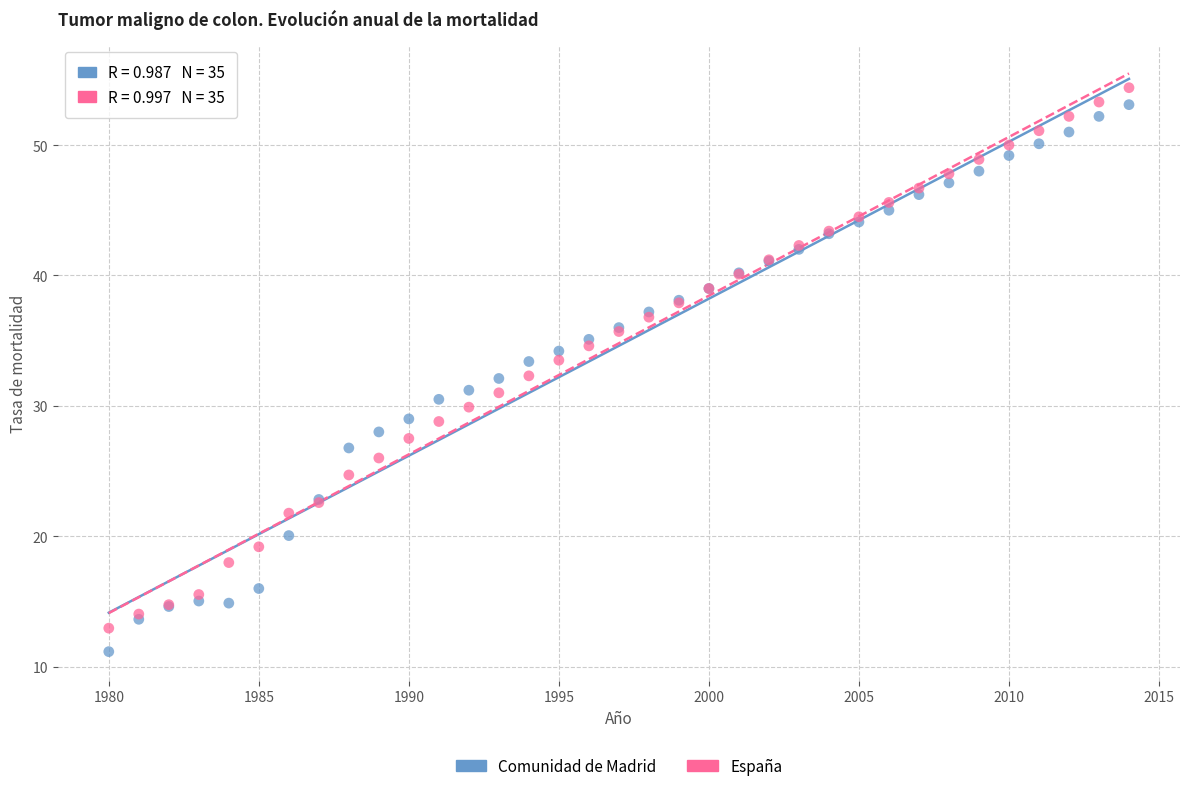

Which series has the largest Y range (max minus min)?

Comunidad de Madrid